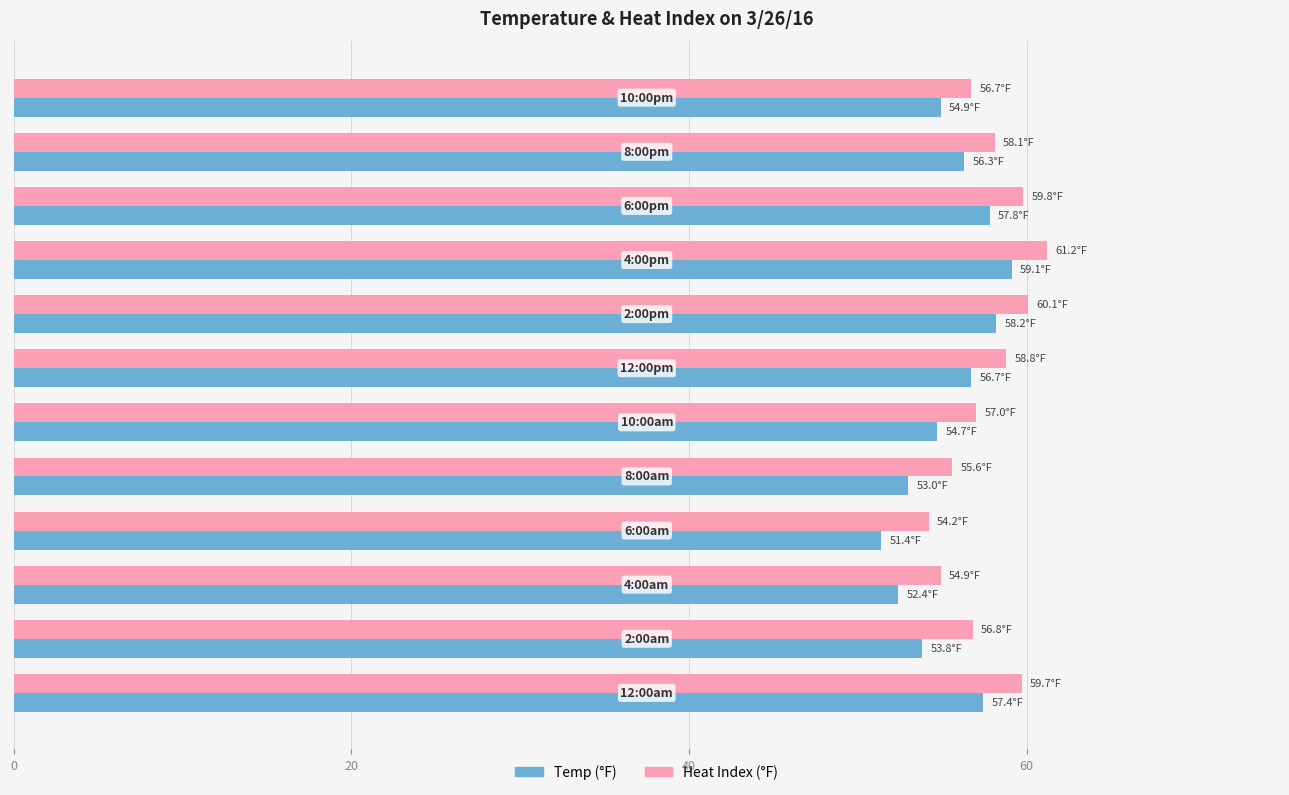

What is the lowest value of the Heat Index (°F) series?

54.2